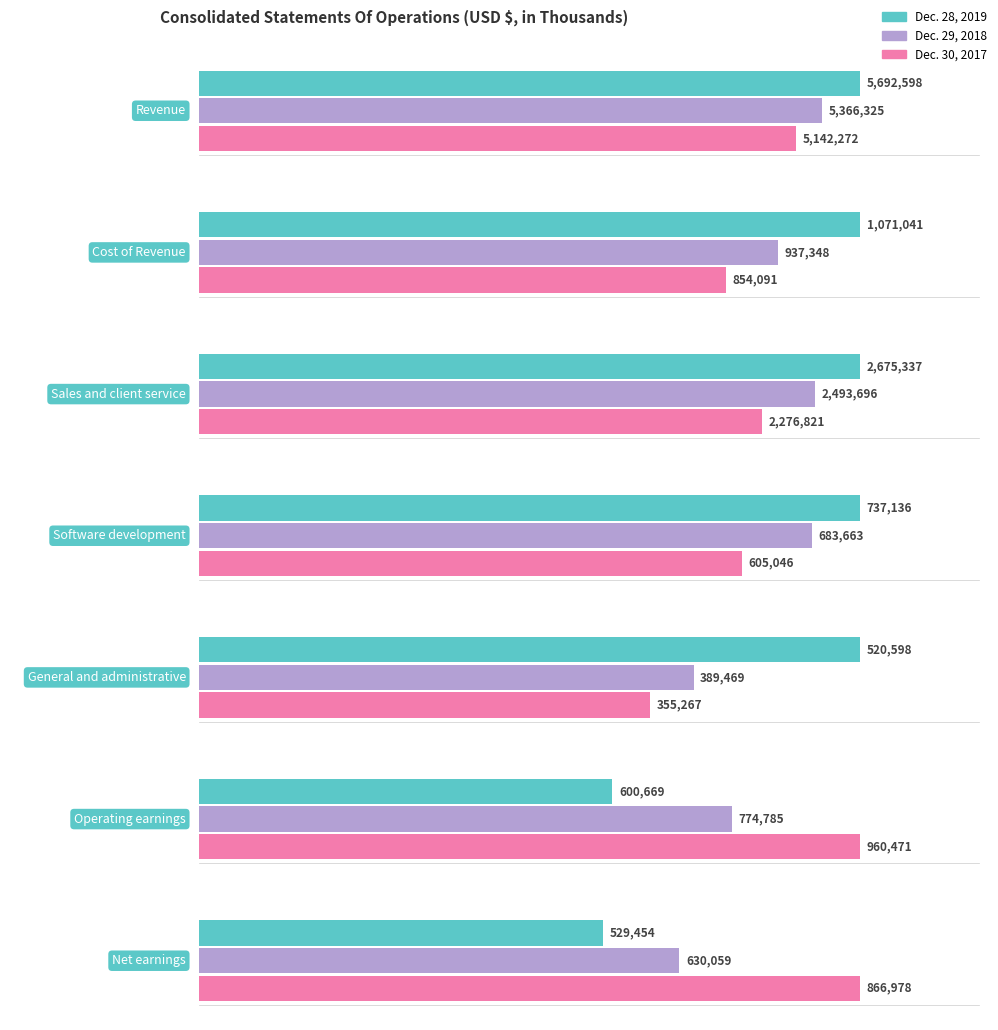

What position from the left is Net earnings?

7